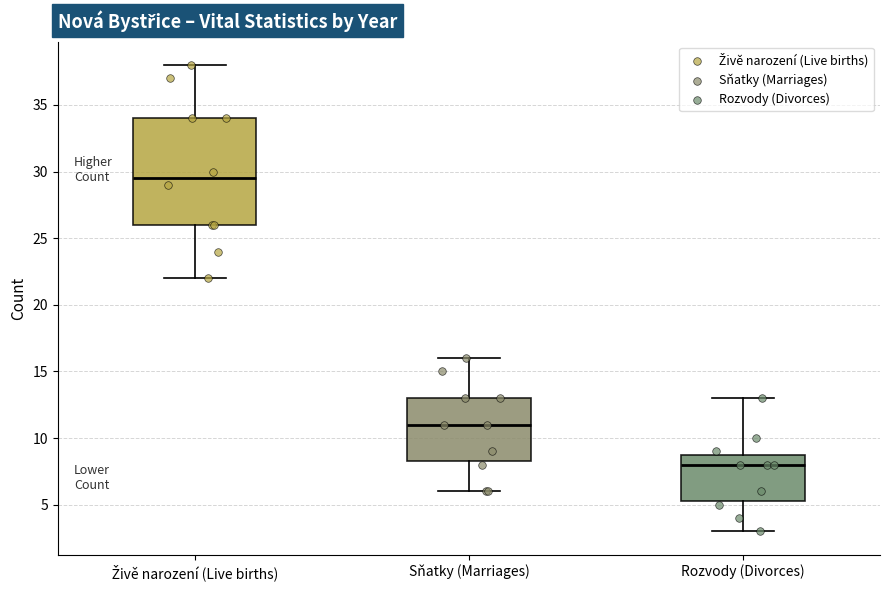

Reading left to right, read every box against the y-axis: the position of its median line, the range the box covers, and the ends of its whiskers. The values are not printed on the chart, so give them approximately, as read against the axis.

Živě narození (Live births): median 29.5, box 26.0 to 34.0, whiskers 22.0 to 38.0
Sňatky (Marriages): median 11.0, box 8.5 to 13.0, whiskers 6.0 to 16.0
Rozvody (Divorces): median 8.0, box 5.5 to 9.0, whiskers 3.0 to 13.0